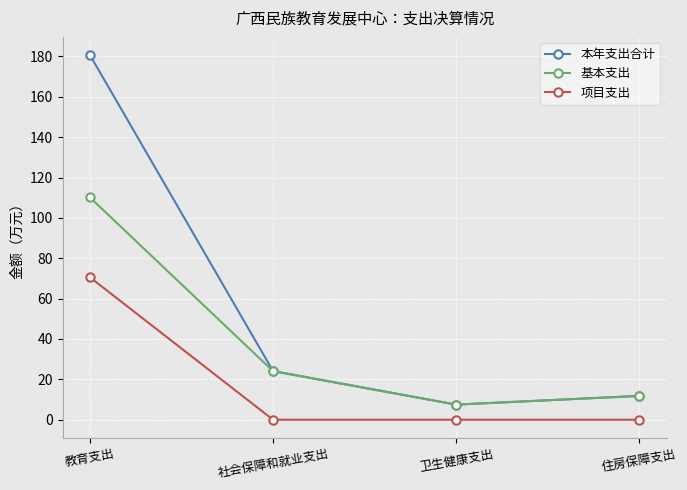

Which series has the largest range (max minus min)?

本年支出合计